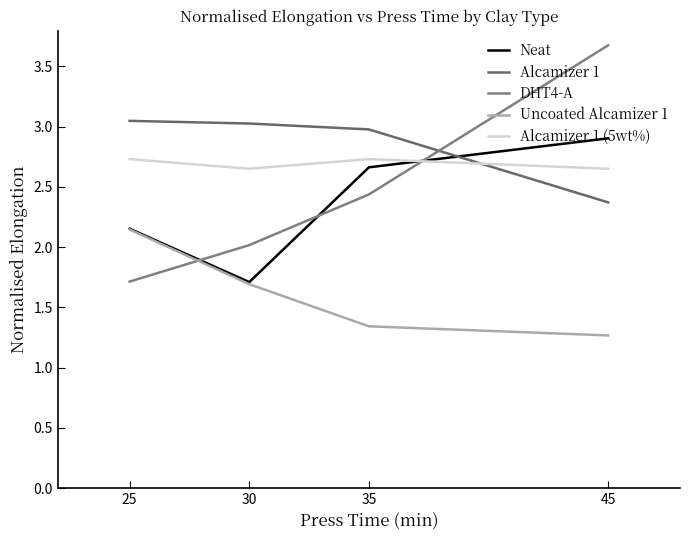

What is the value of the Uncoated Alcamizer 1 point at the 4th from the left?

1.3